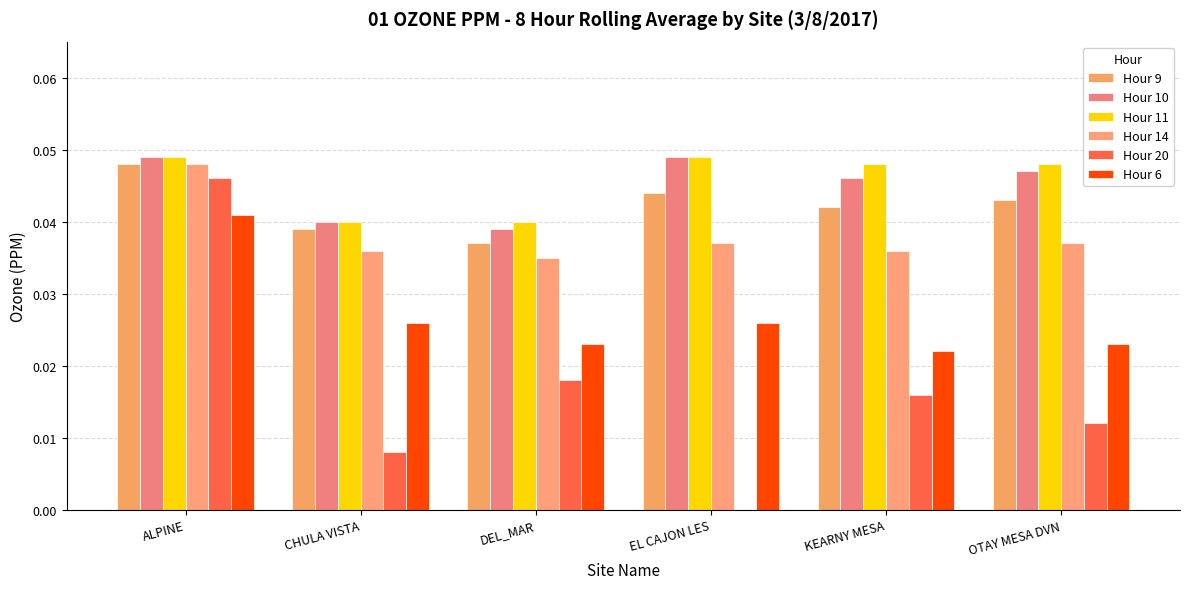

The value of Hour 14 at ALPINE is 0.0. True or false?

True